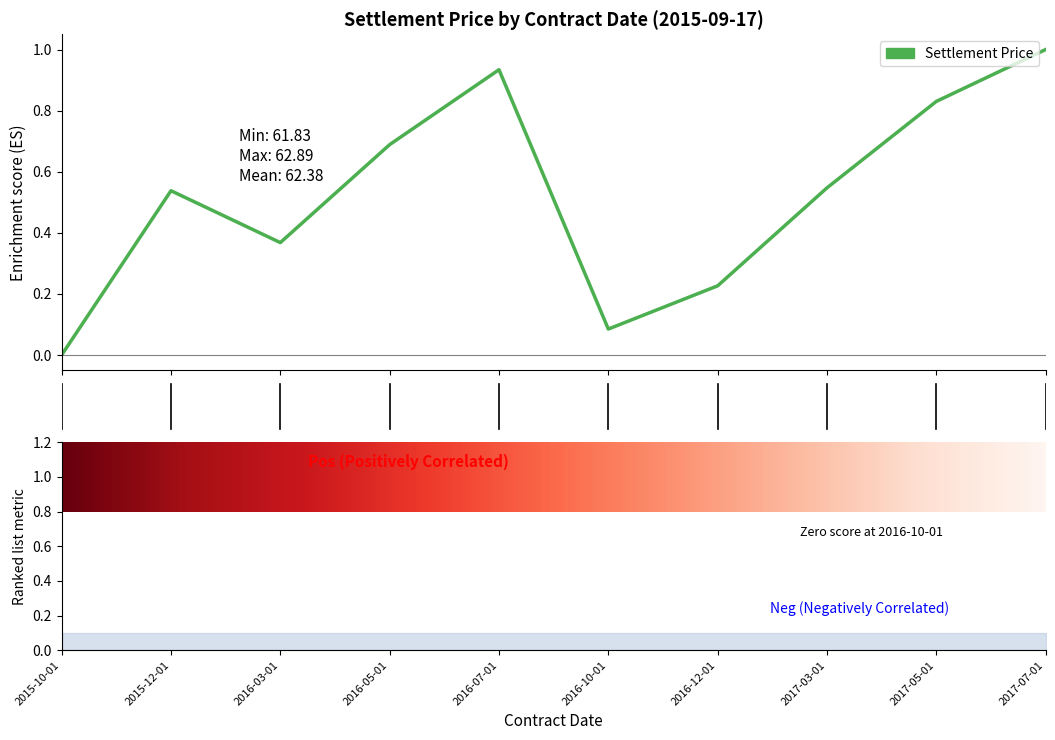

Where is the first local minimum?

2